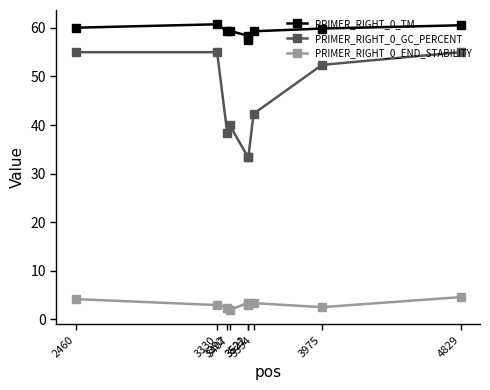

Which series has the largest total across all categories?

PRIMER_RIGHT_0_TM